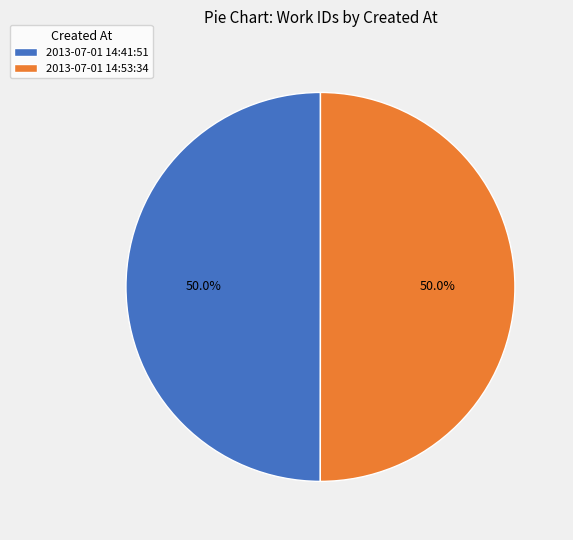

Is it true that 2013-07-01 14:41:51 is 38% of the pie?

False